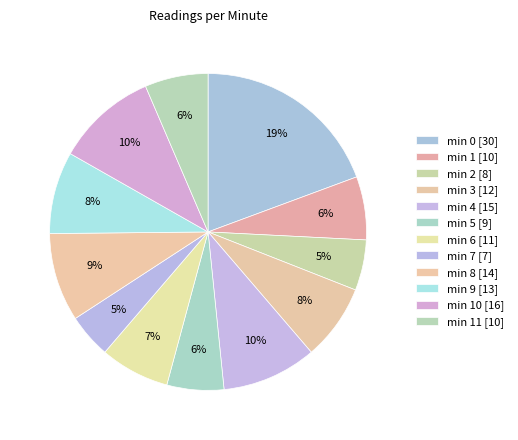

Count the number of slices in the pie.

12